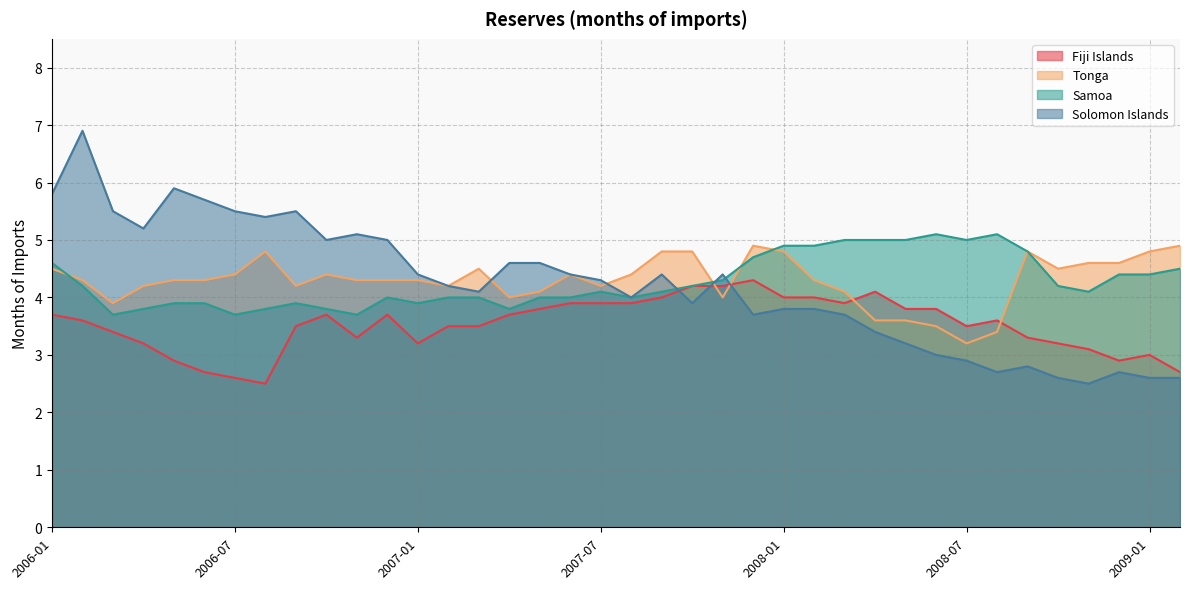

In Fiji Islands, how many points are lower than both neighbors (excluding endpoints)?

6